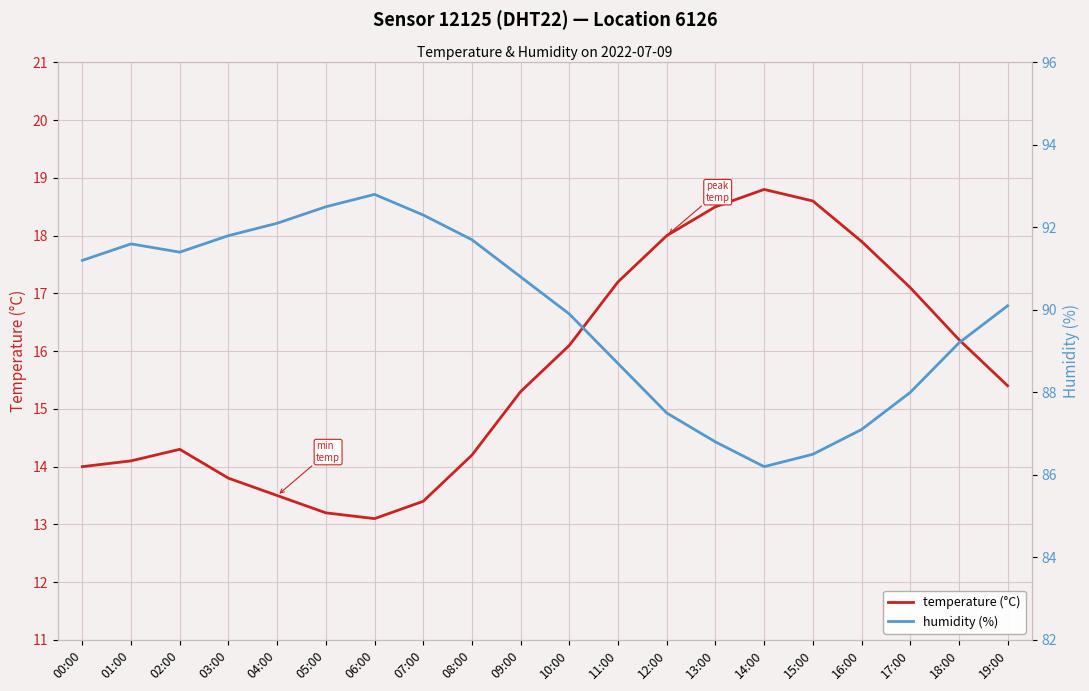

Reading left to right, transcribe all the data shown in this chart.

temperature (°C): 00:00=14.0	01:00=14.1	02:00=14.3	03:00=13.8	04:00=13.5	05:00=13.2	06:00=13.1	07:00=13.4	08:00=14.2	09:00=15.3	10:00=16.1	11:00=17.2	12:00=18.0	13:00=18.5	14:00=18.8	15:00=18.6	16:00=17.9	17:00=17.1	18:00=16.2	19:00=15.4
humidity (%): 00:00=91.2	01:00=91.6	02:00=91.4	03:00=91.8	04:00=92.1	05:00=92.5	06:00=92.8	07:00=92.3	08:00=91.7	09:00=90.8	10:00=89.9	11:00=88.7	12:00=87.5	13:00=86.8	14:00=86.2	15:00=86.5	16:00=87.1	17:00=88.0	18:00=89.2	19:00=90.1